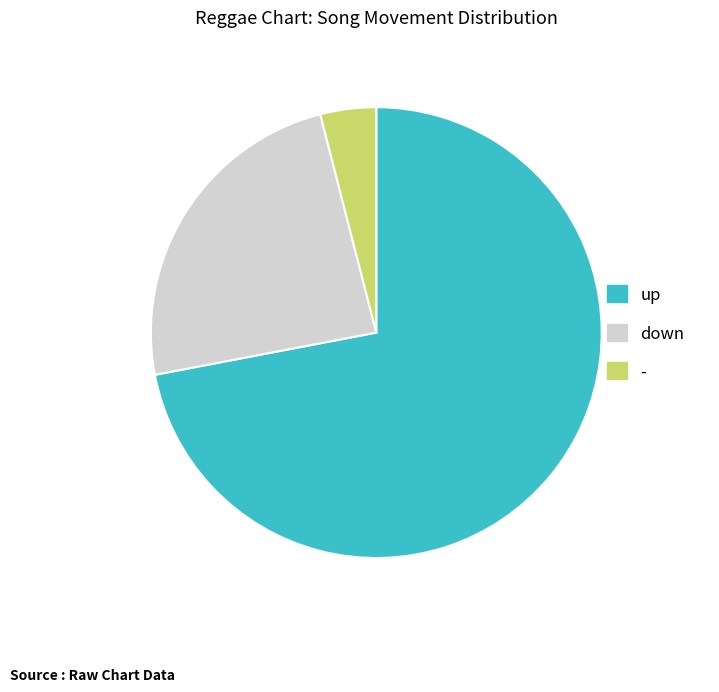

What is the smallest slice in the pie chart?

-